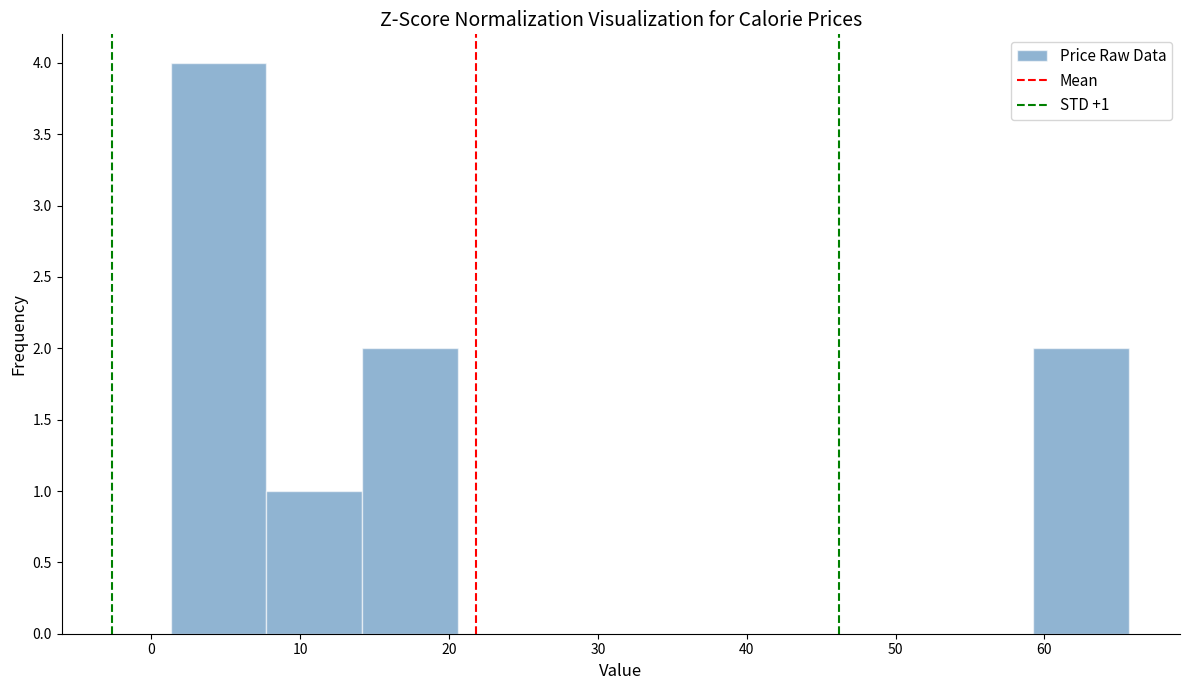

Over which range of the x-axis is the bar tallest?

1 to 8